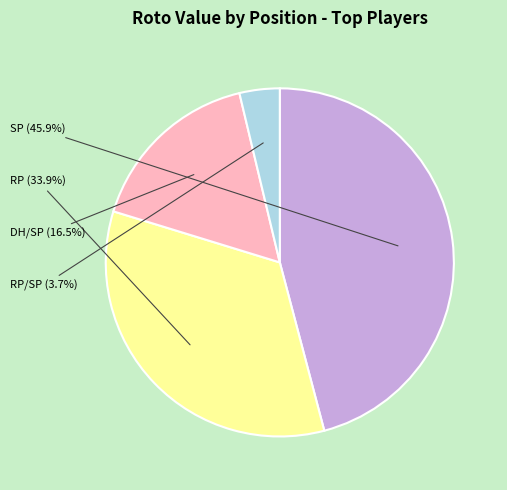

Is there a majority slice in this chart?

No